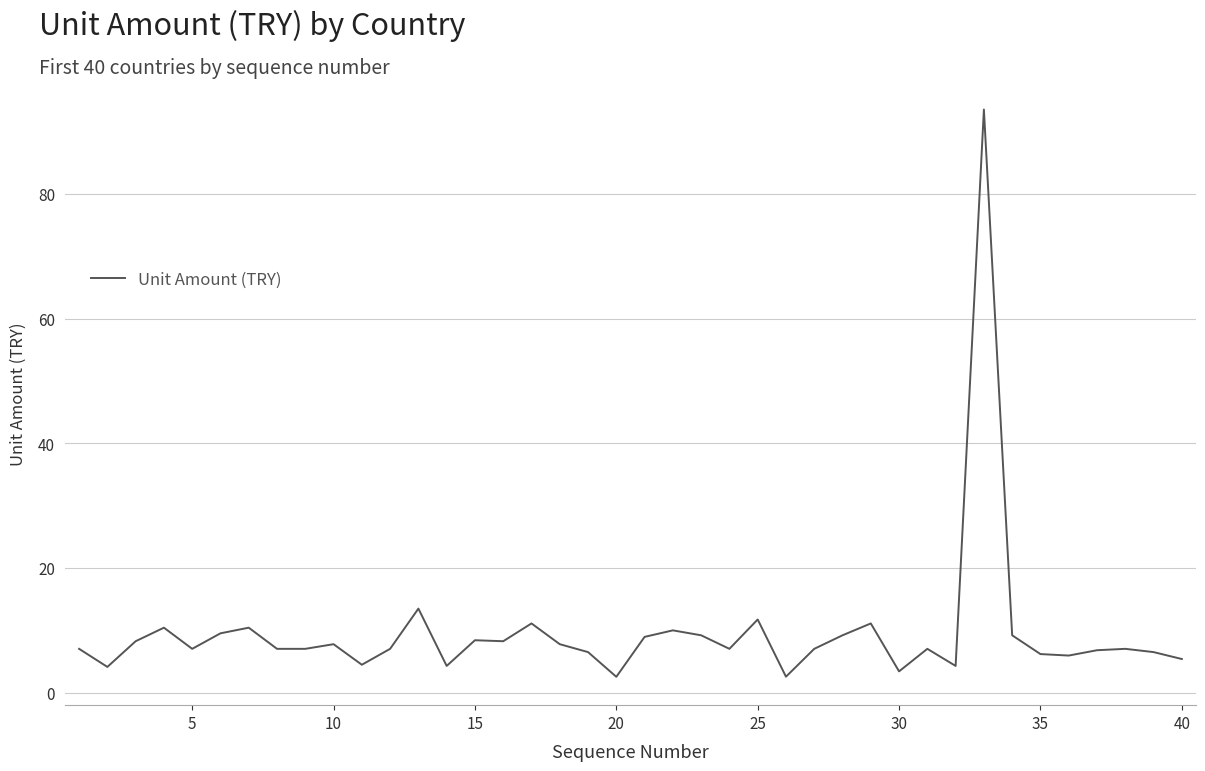

What is the maximum value shown in the chart?

93.6